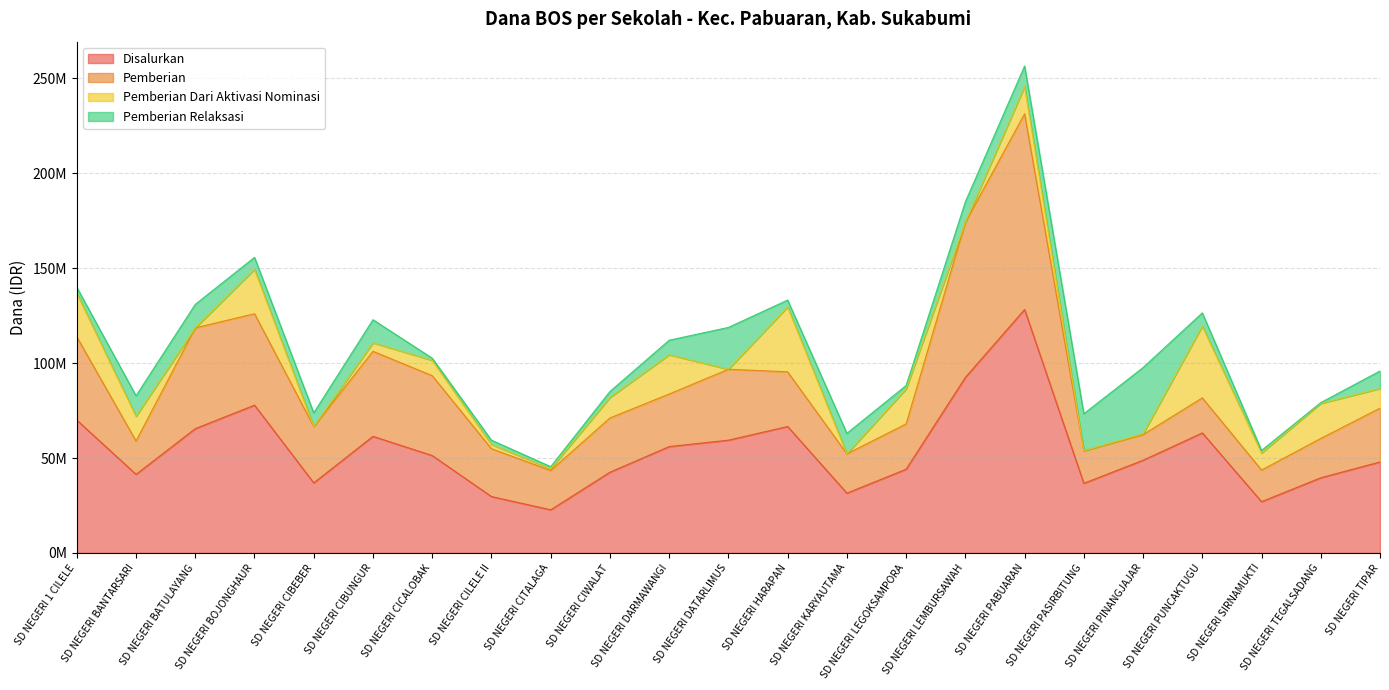

How many lines are shown in the chart?

4